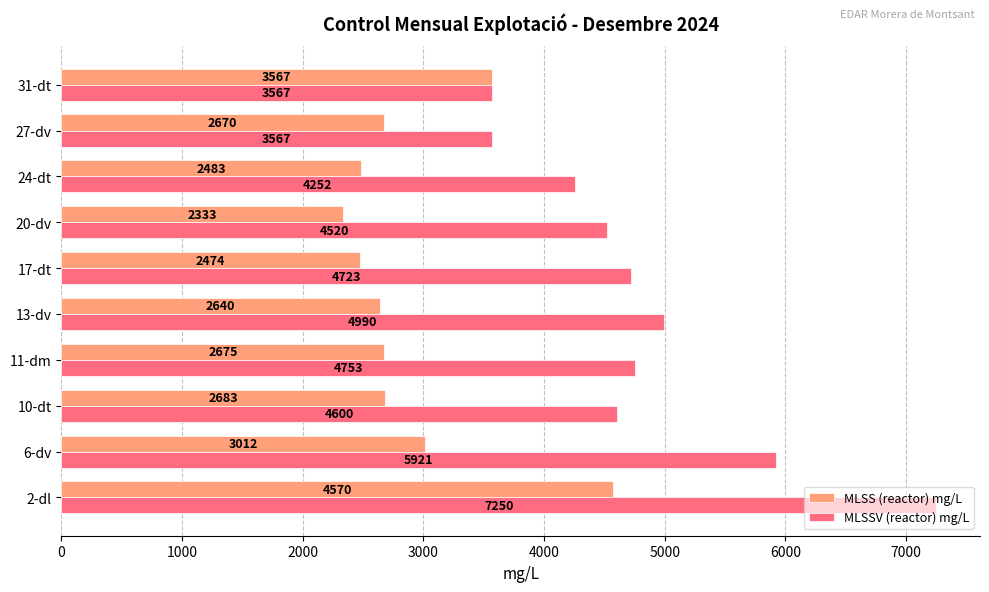

What is the minimum value for MLSSV (reactor) mg/L?

3567